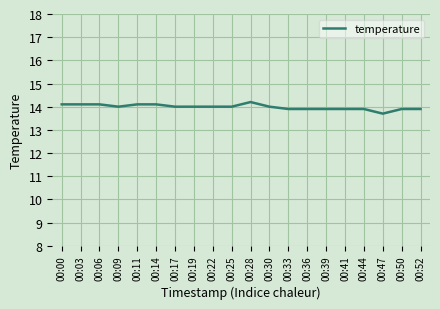

The value at 00:28 is 14.2. True or false?

True